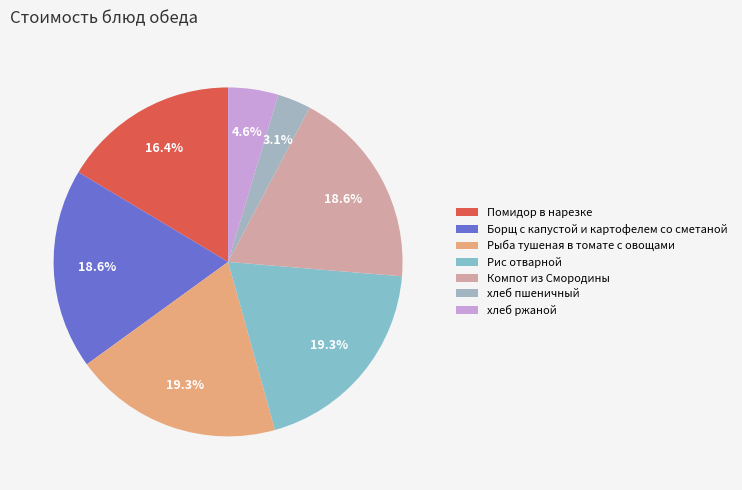

To the nearest percent, what is the average slice percentage?

14%